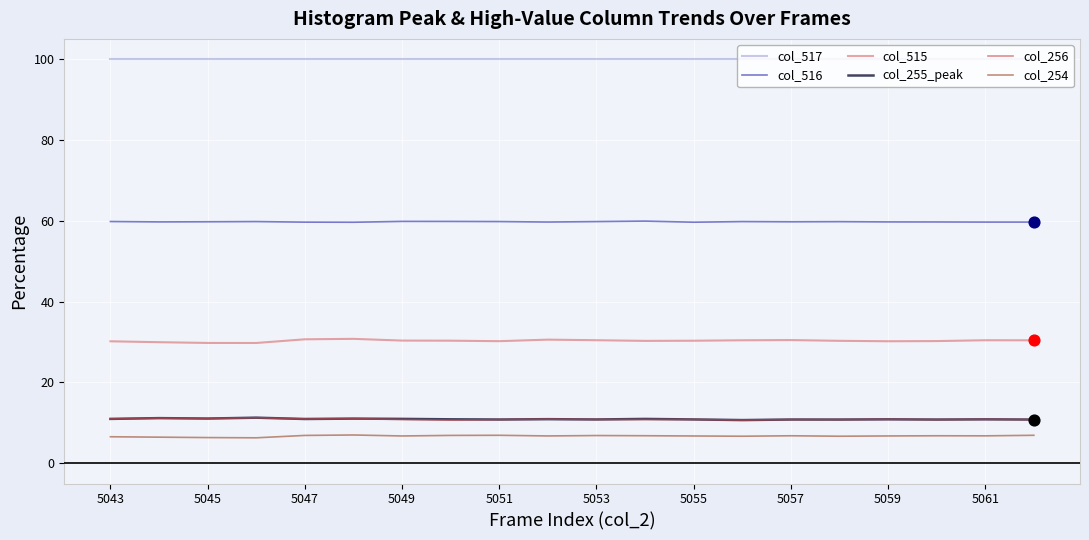

Which series has the largest total across all categories?

col_517